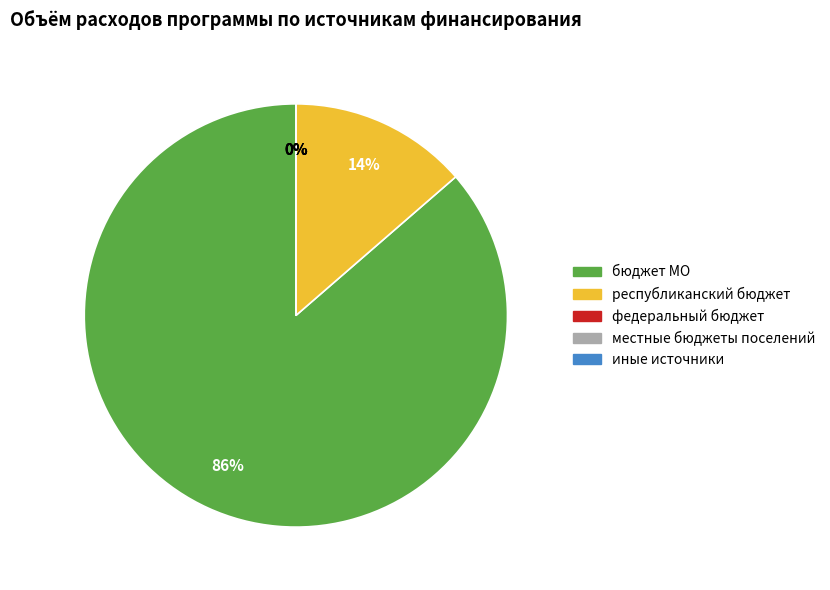

The местные бюджеты поселений slice represents 0% of the pie. True or false?

True